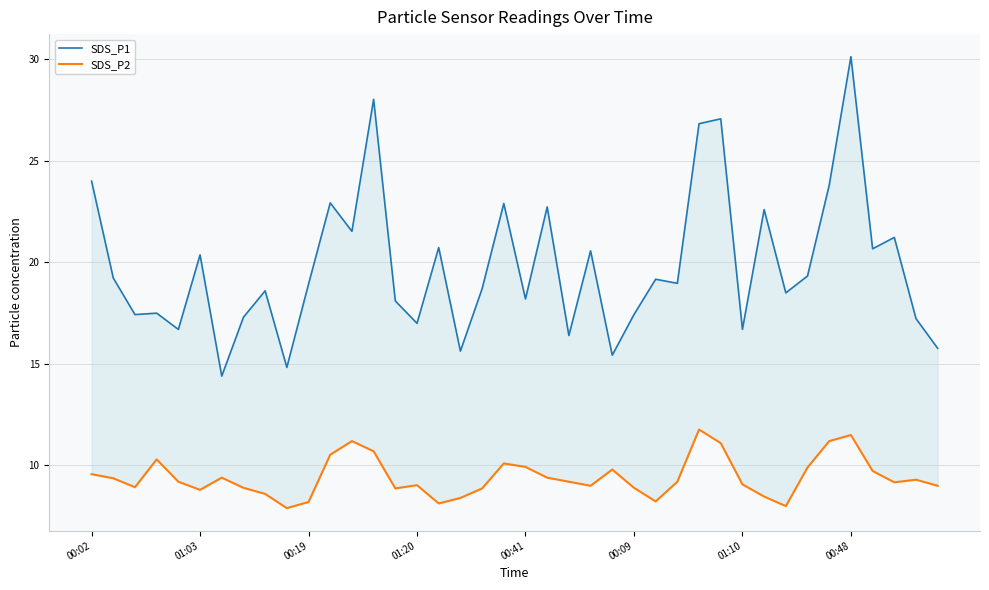

What is the value of the SDS_P2 point at the 35th from the left?

11.2